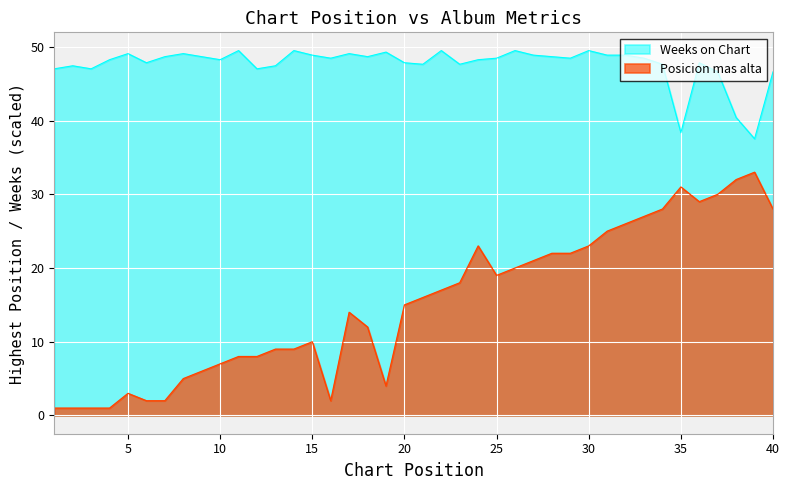

Rank the categories by Weeks on Chart value from highest to lowest.

11, 14, 22, 26, 30, 19, 5, 8, 17, 15, 27, 31, 32, 7, 9, 18, 28, 16, 25, 29, 33, 4, 10, 24, 6, 20, 36, 21, 23, 34, 2, 13, 1, 3, 12, 37, 40, 38, 35, 39